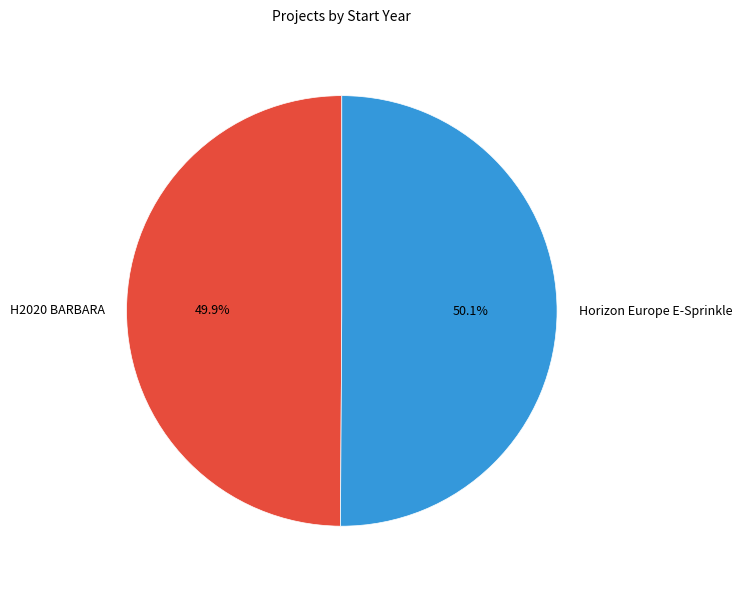

Approximately how many times larger is the value at H2020 BARBARA compared to Horizon Europe E-Sprinkle?

1.0